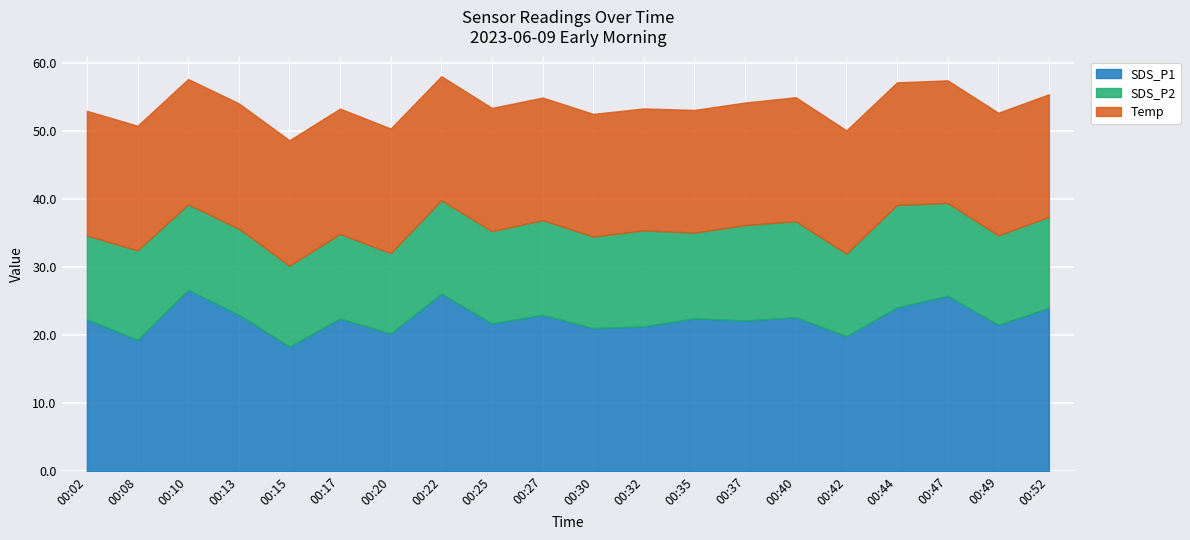

Which series has the largest range (max minus min)?

SDS_P1